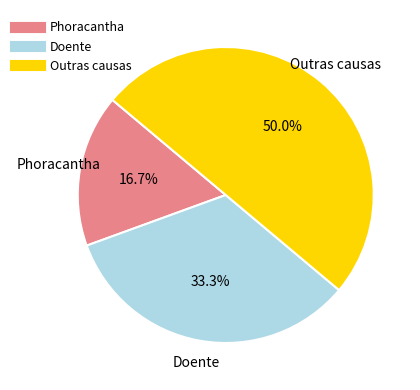

How many slices are in this pie chart?

3